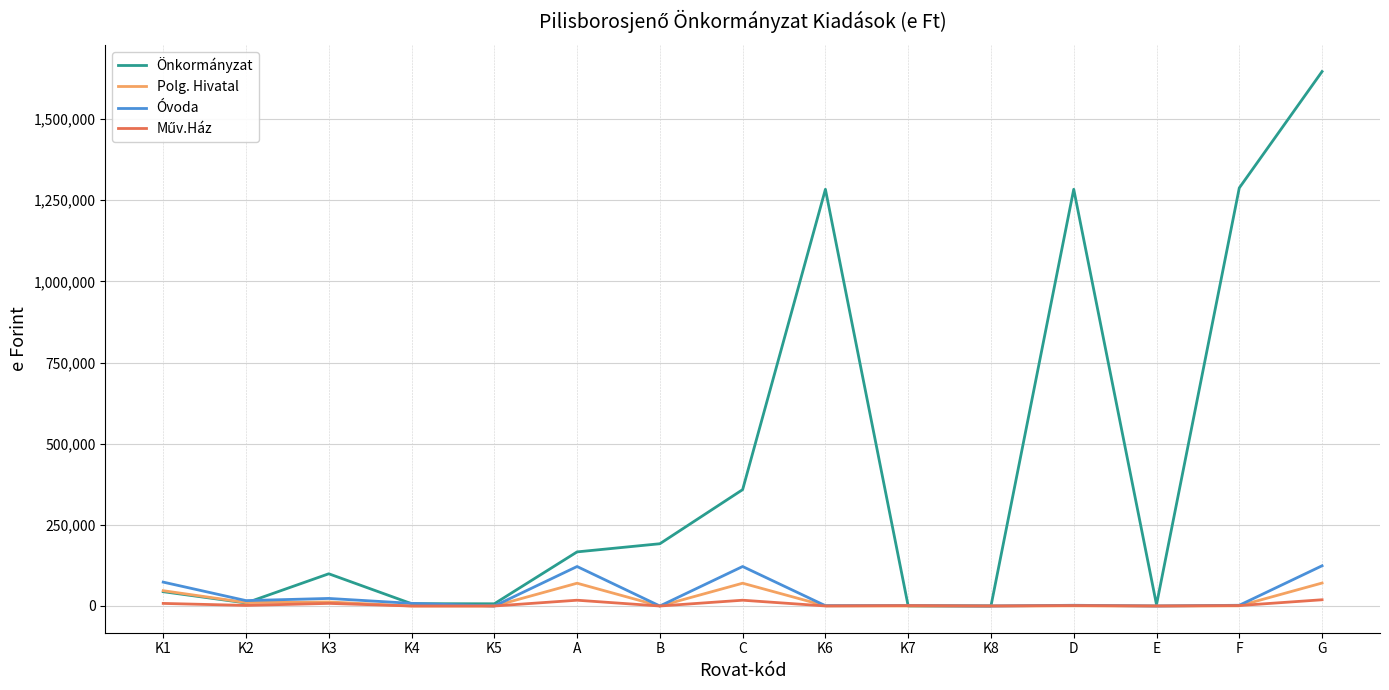

How many lines are shown in the chart?

4